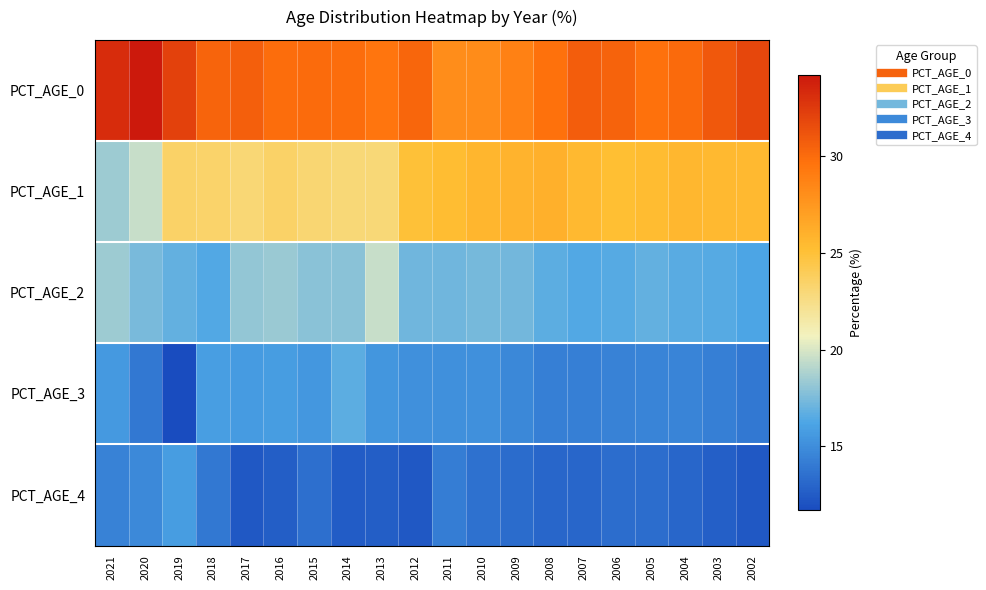

List the series in order of their peak value, lowest first.

PCT_AGE_4, PCT_AGE_3, PCT_AGE_2, PCT_AGE_1, PCT_AGE_0